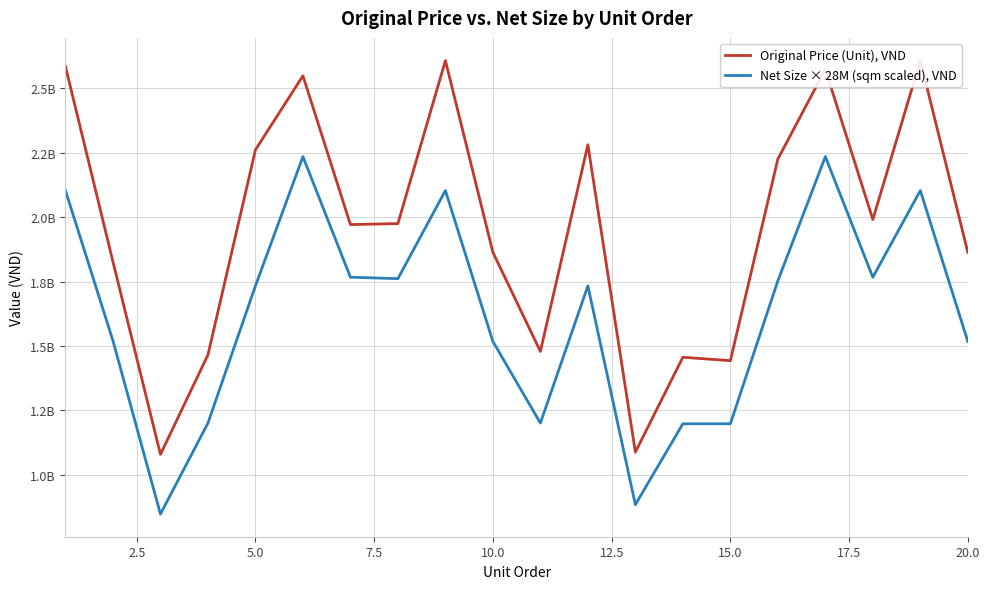

What is the smallest value displayed?

848400000.0